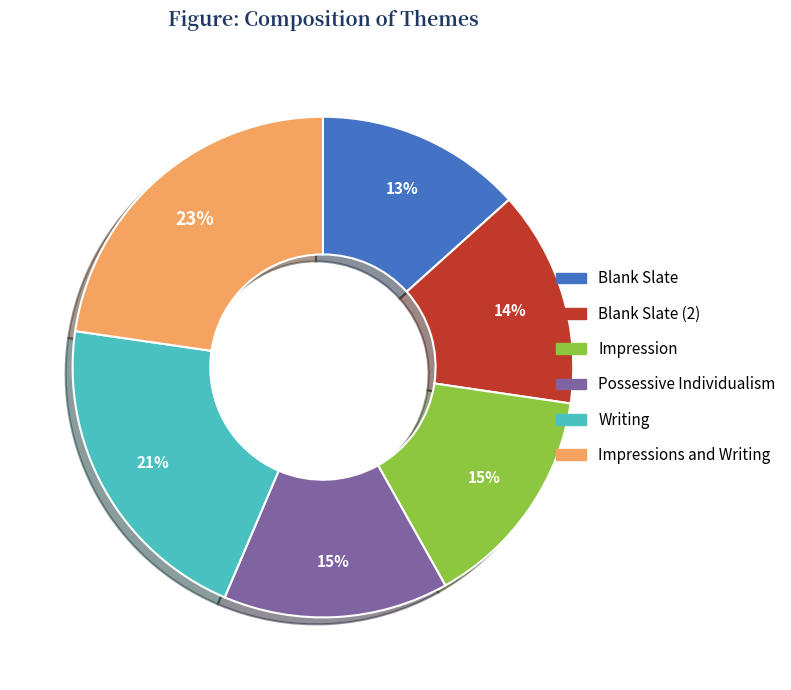

Does Blank Slate (2) account for over 50% of the chart?

No